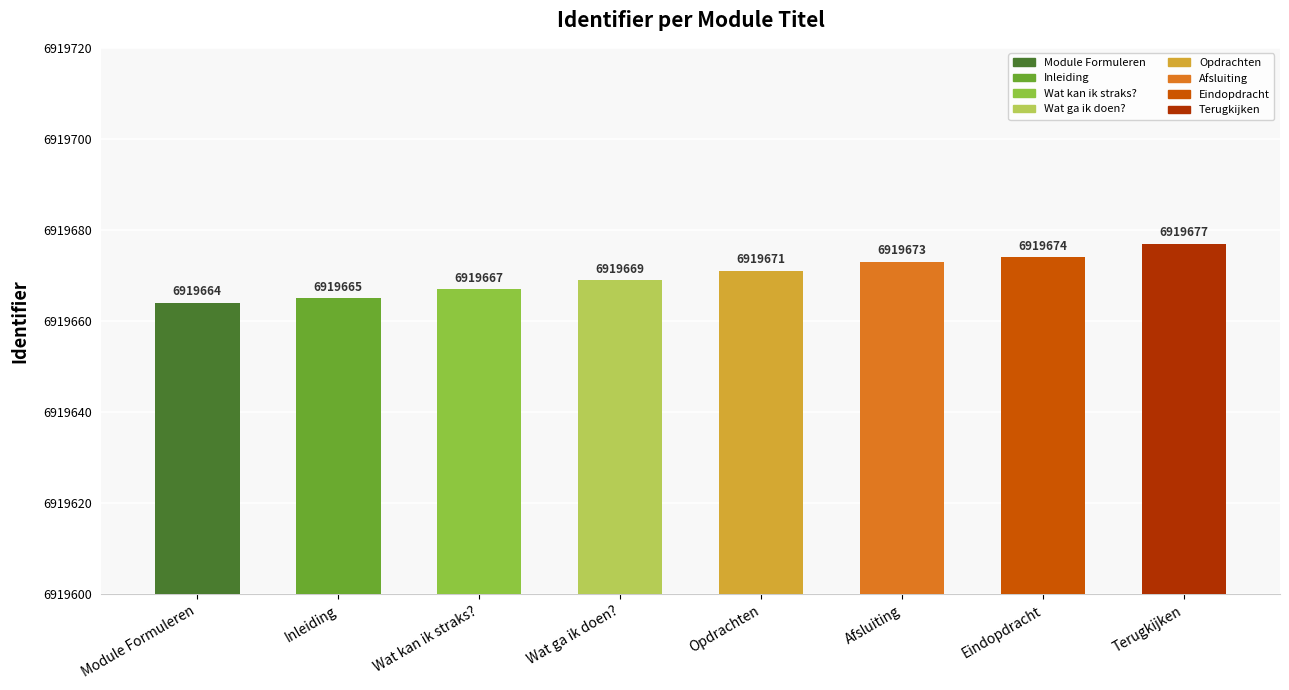

List the labels in order of value, largest first.

Terugkijken, Eindopdracht, Afsluiting, Opdrachten, Wat ga ik doen?, Wat kan ik straks?, Inleiding, Module Formuleren